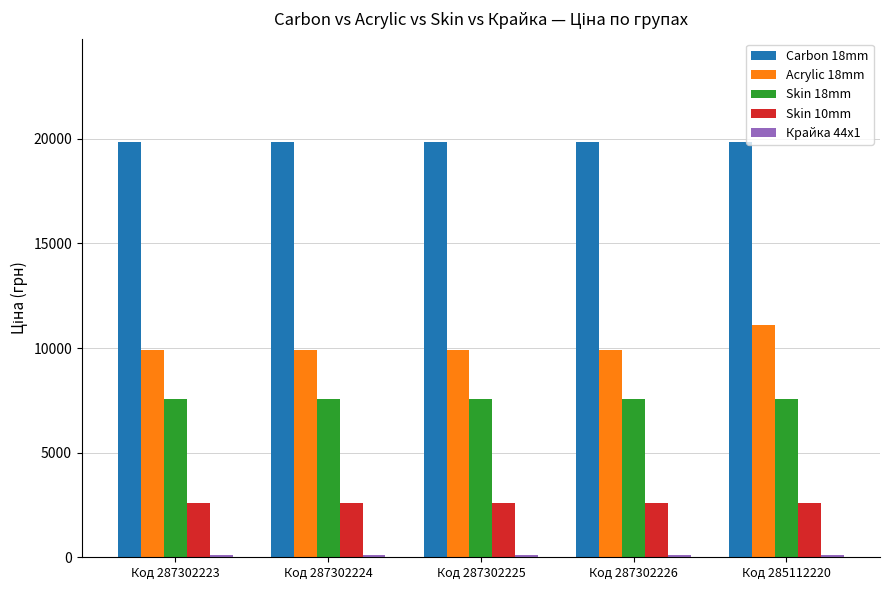

What is the difference between the highest and lowest values at Код 287302226?

19717.7